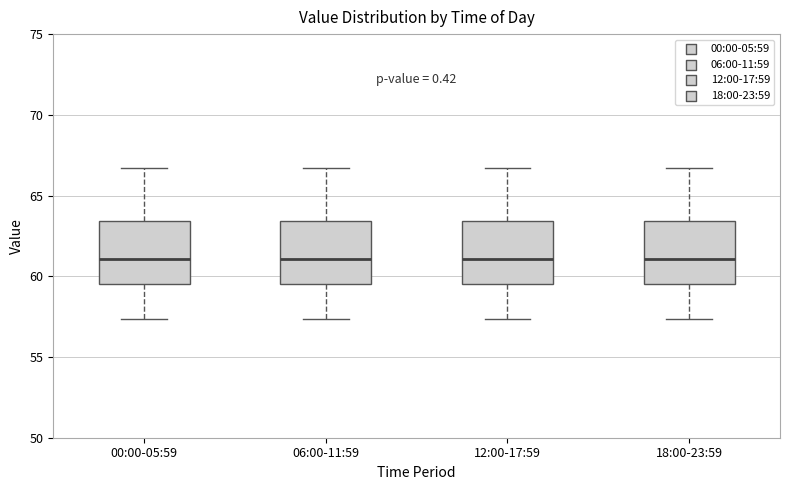

Where does the median line of the box for 12:00-17:59 sit on the y-axis? The values are not printed on the chart, so give them approximately, as read against the axis.

61.0